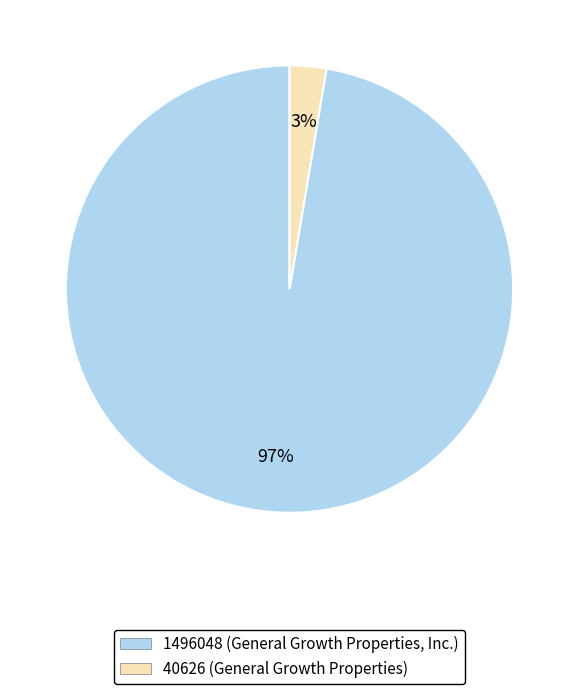

How many slices are in this pie chart?

2